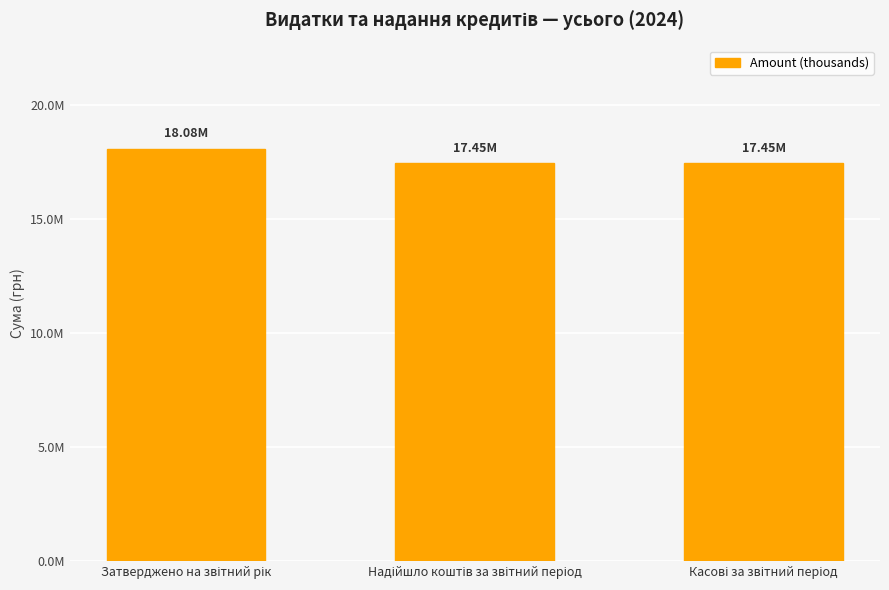

What is the maximum value shown in the chart?

18078016.0